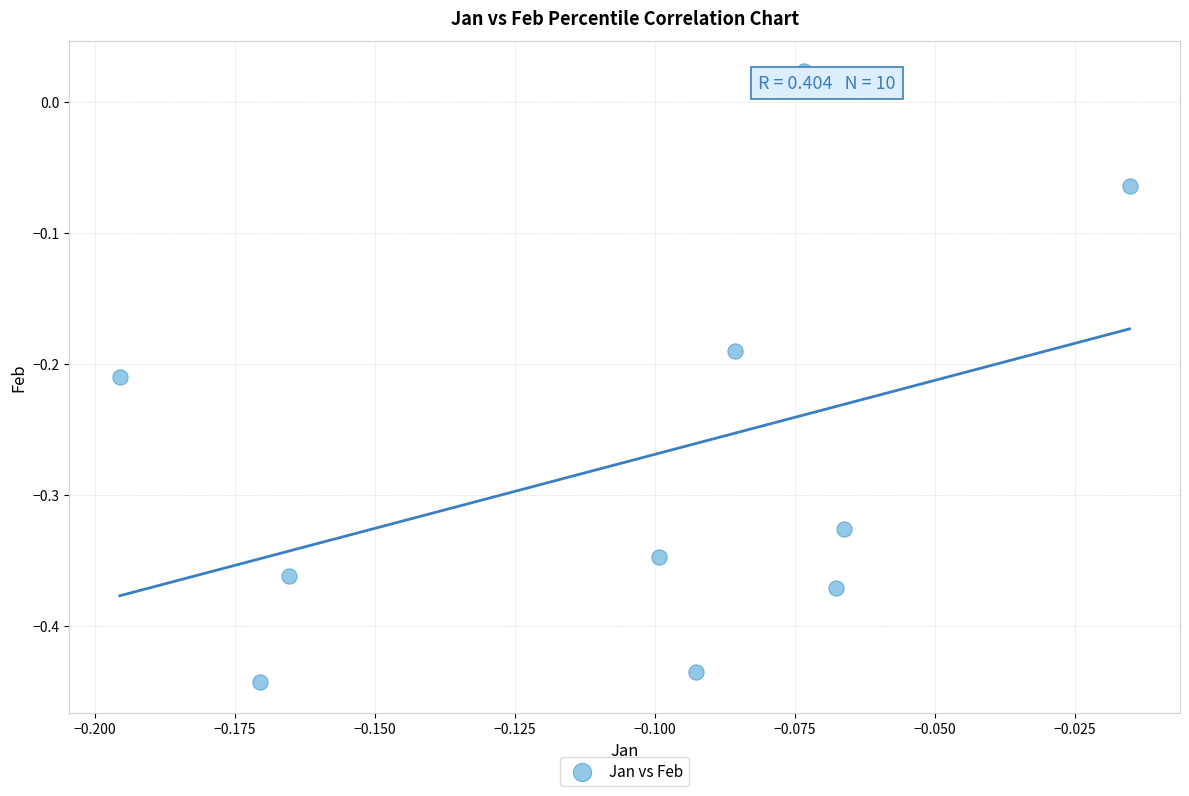

What is the range of Y values (max minus min)?

0.5